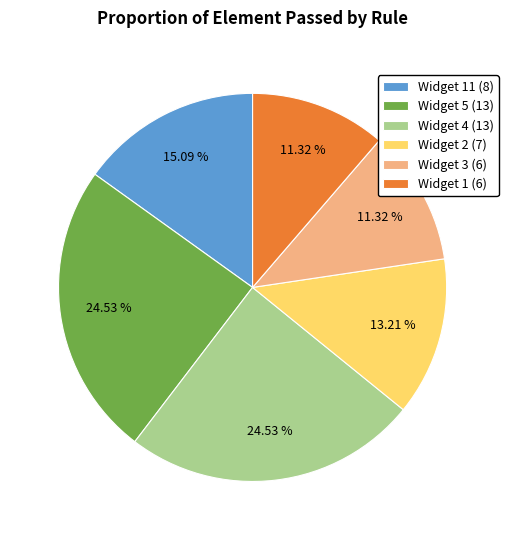

Does any single category account for the majority?

No